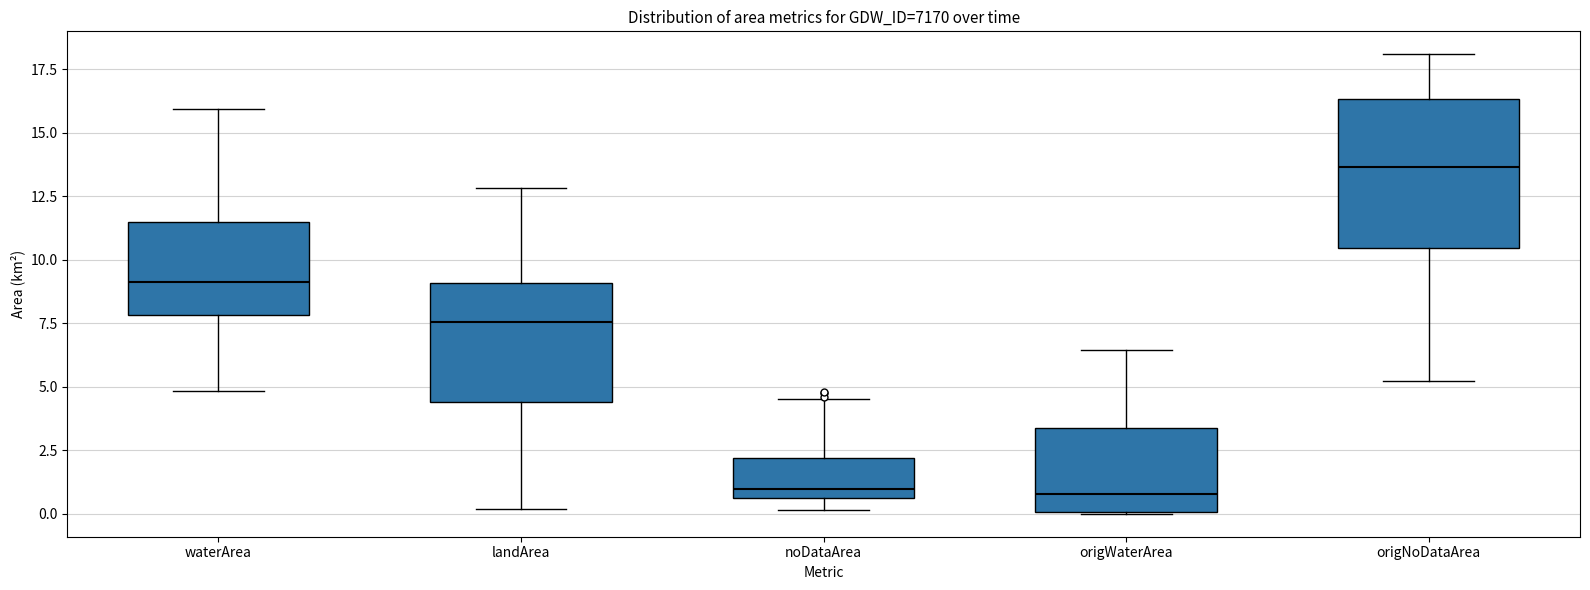

Which box has the highest median line?

origNoDataArea